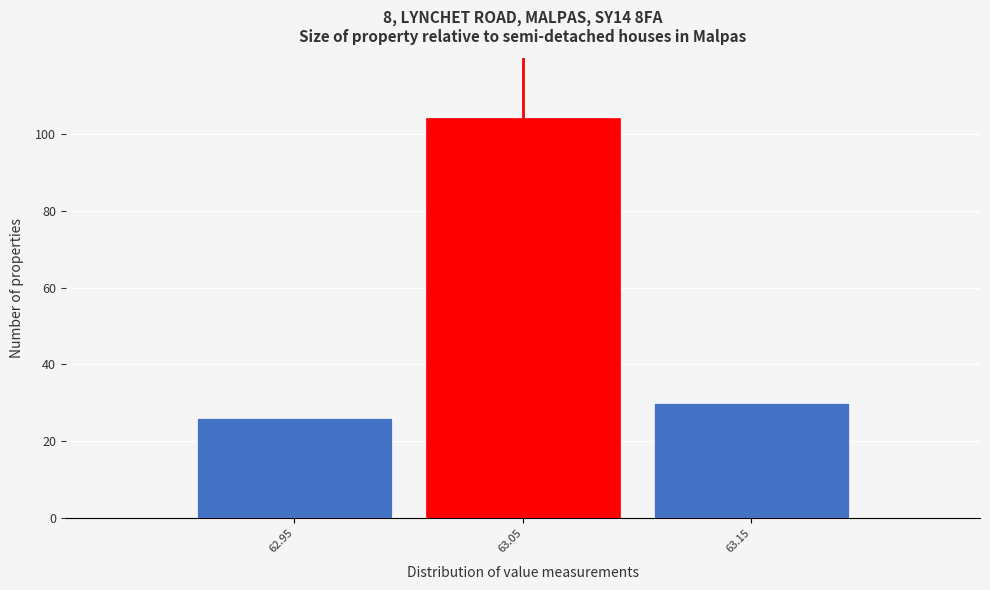

Reading right to left, list all the values displayed in this chart.

63.15=30	63.05=104	62.95=26